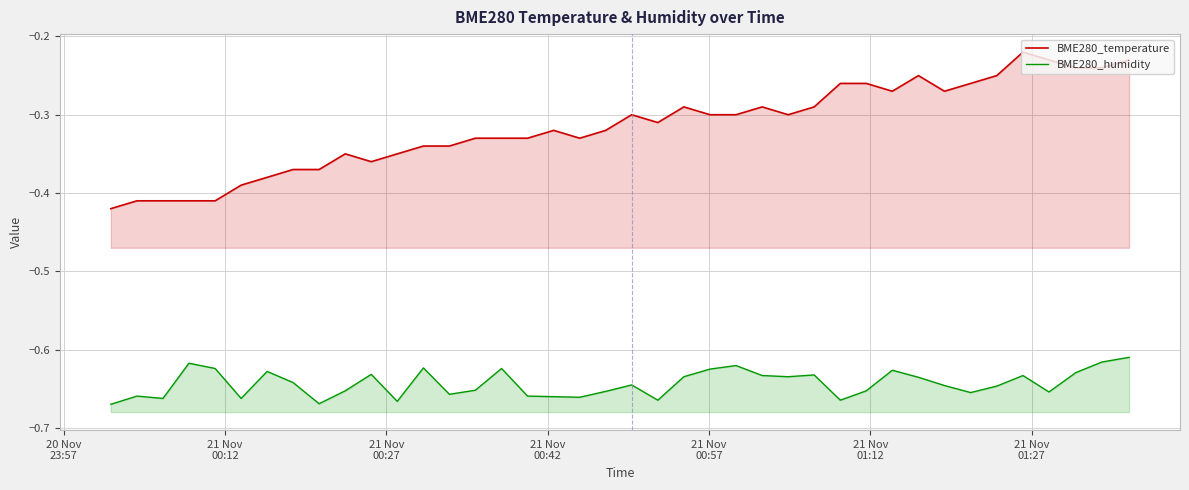

True or false: BME280_humidity and BME280_temperature cross at least once.

False